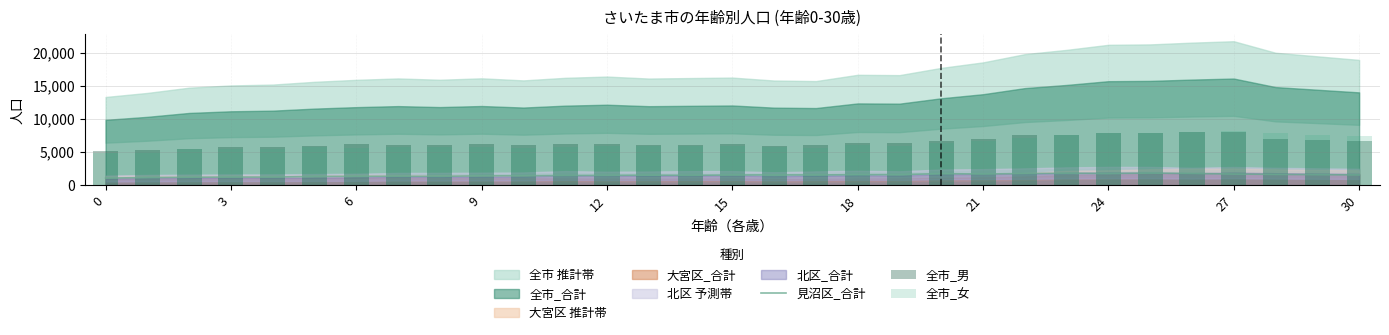

What is the minimum value for 全市_女?

4779